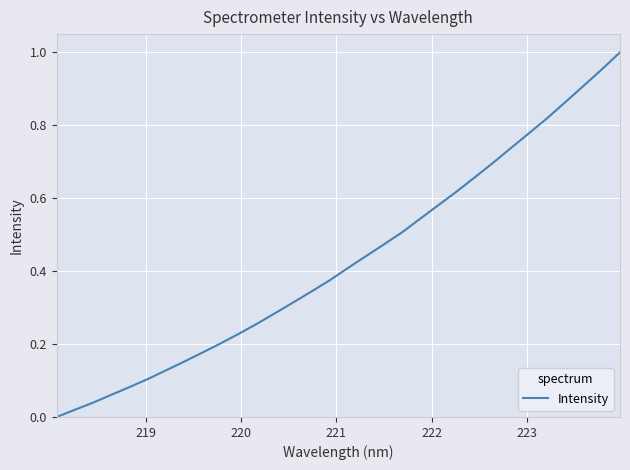

What is the greatest value displayed?

1.0